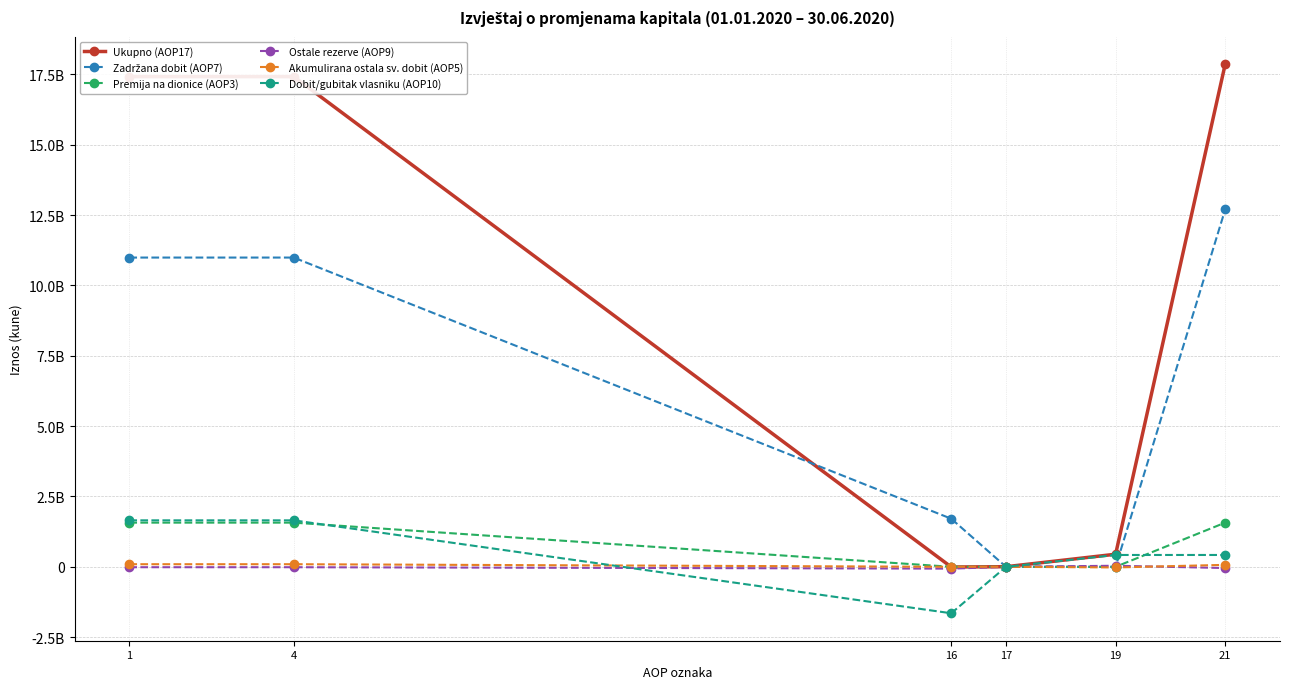

After their last crossing, which series has the higher values: Ostale rezerve (AOP9) or Zadržana dobit (AOP7)?

Zadržana dobit (AOP7)